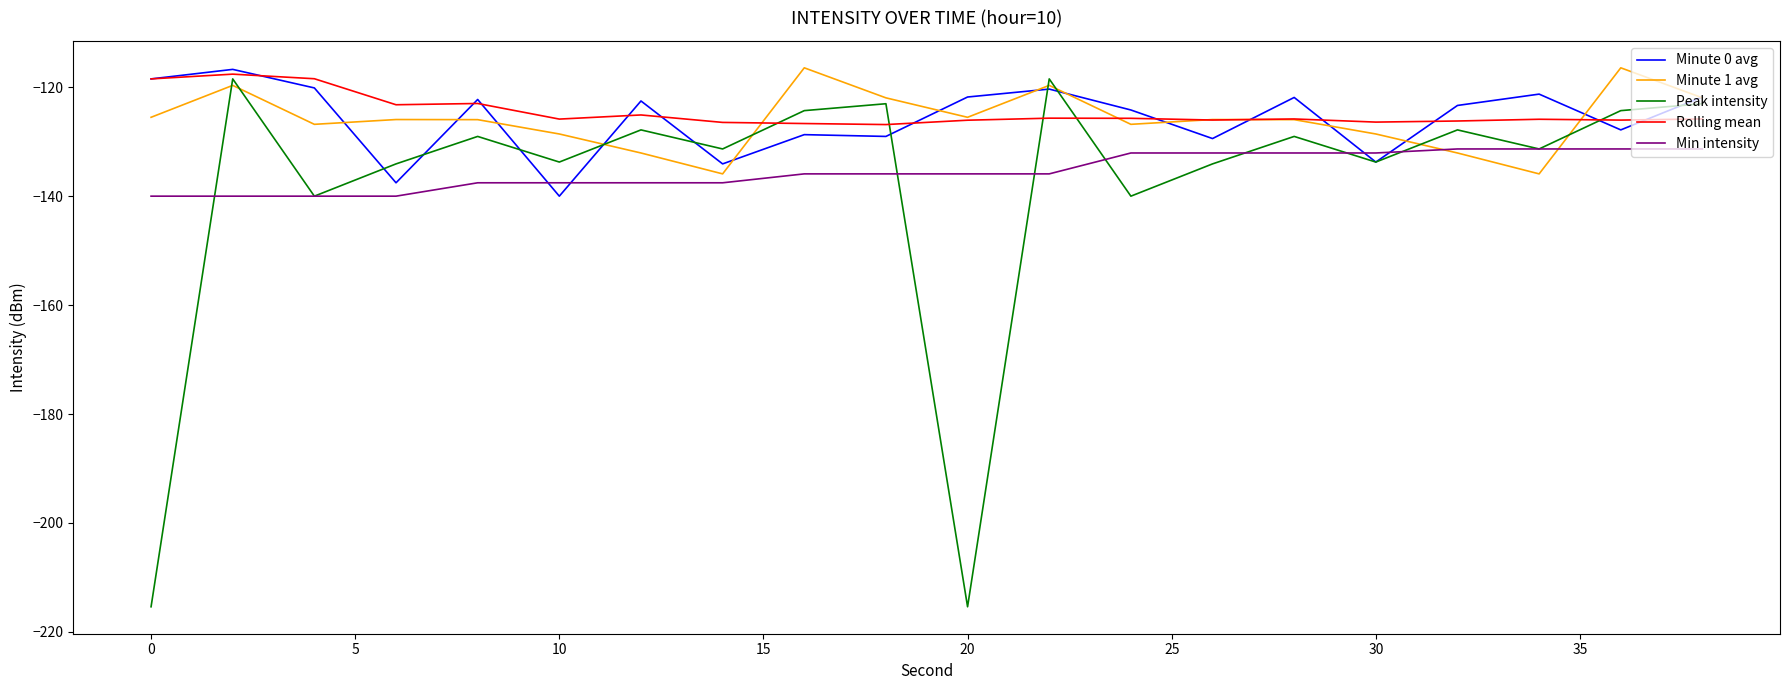

How many interior local peaks does the Peak intensity series have?

7